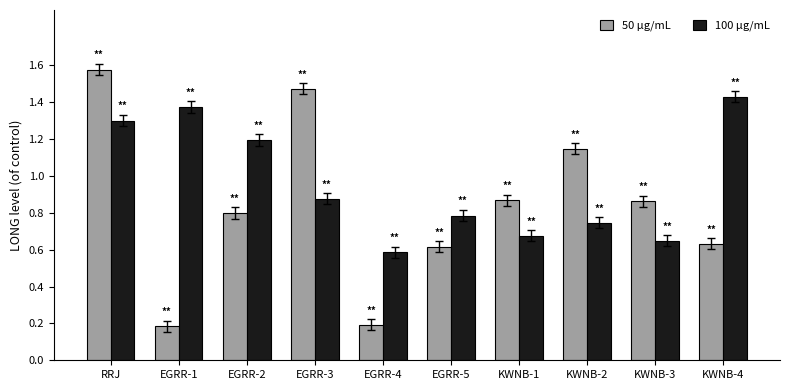

What is the difference between the maximum and minimum values in the 100 µg/mL series?

0.8